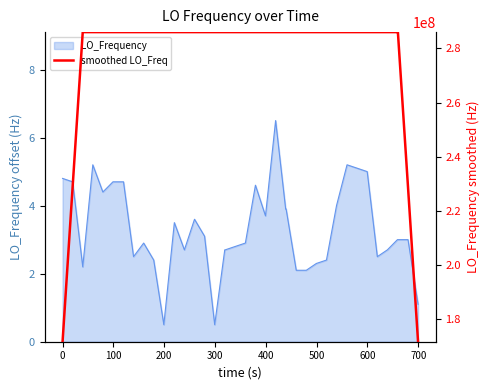

True or false: there are more than 1 points higher than both neighbors.

True